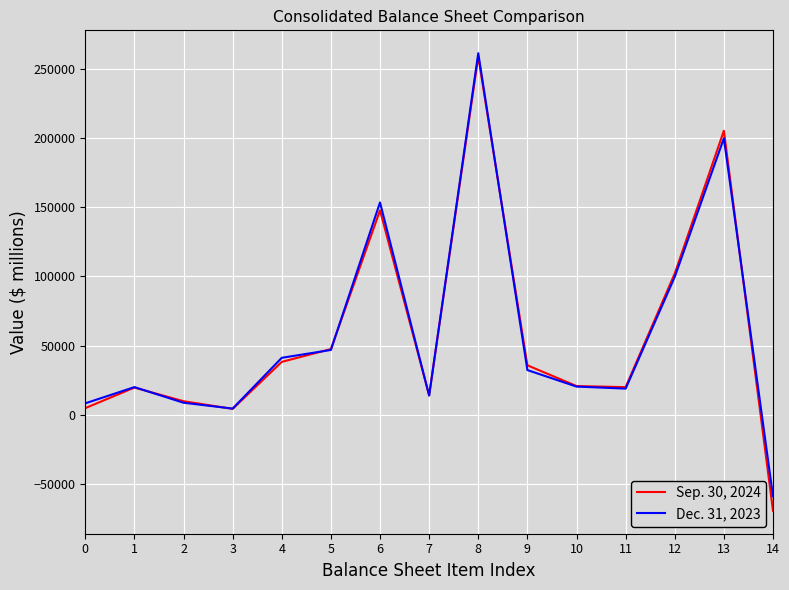

Which series has the widest spread of values?

Sep. 30, 2024